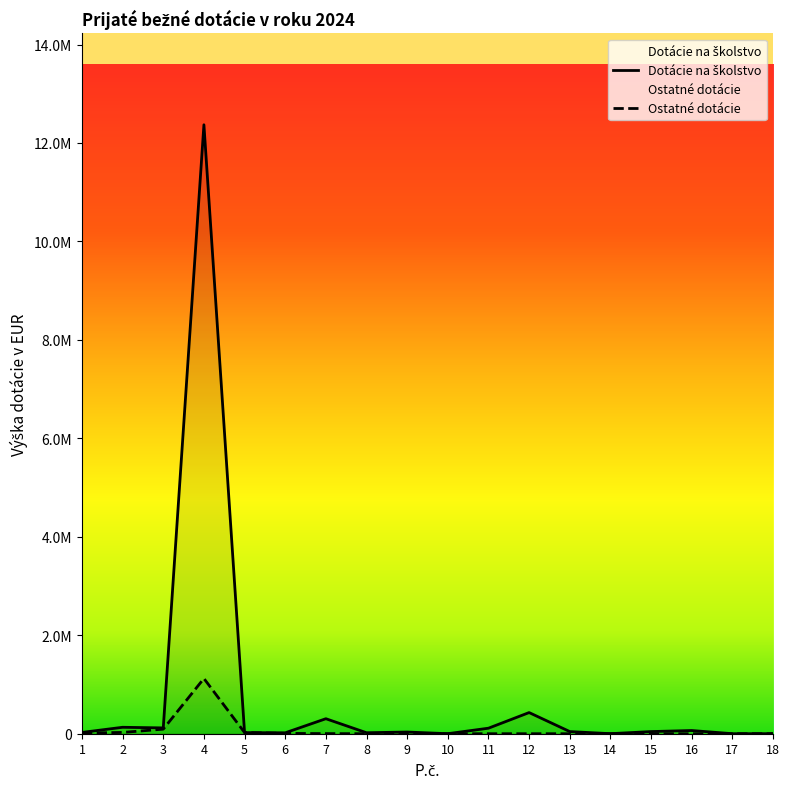

At 18, list the series in order from smallest to largest.

Ostatné dotácie, Dotácie na školstvo